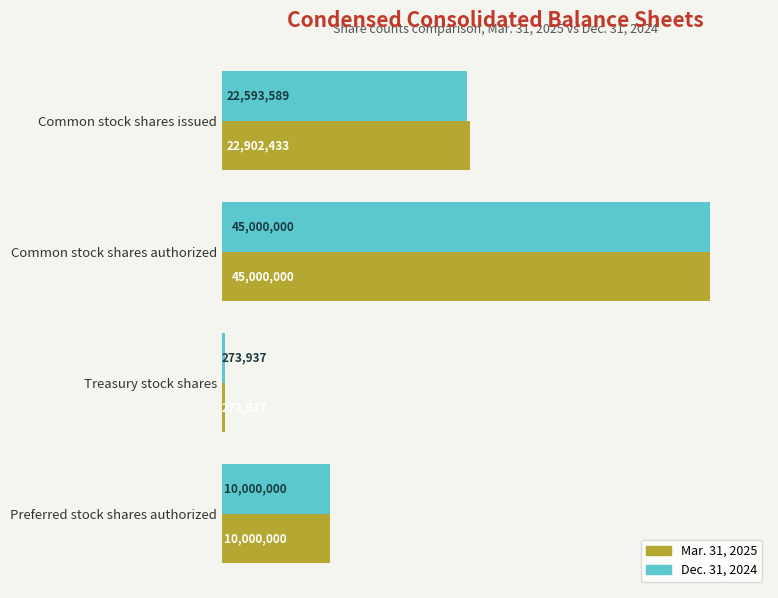

At which label does Mar. 31, 2025 reach its minimum?

Treasury stock shares